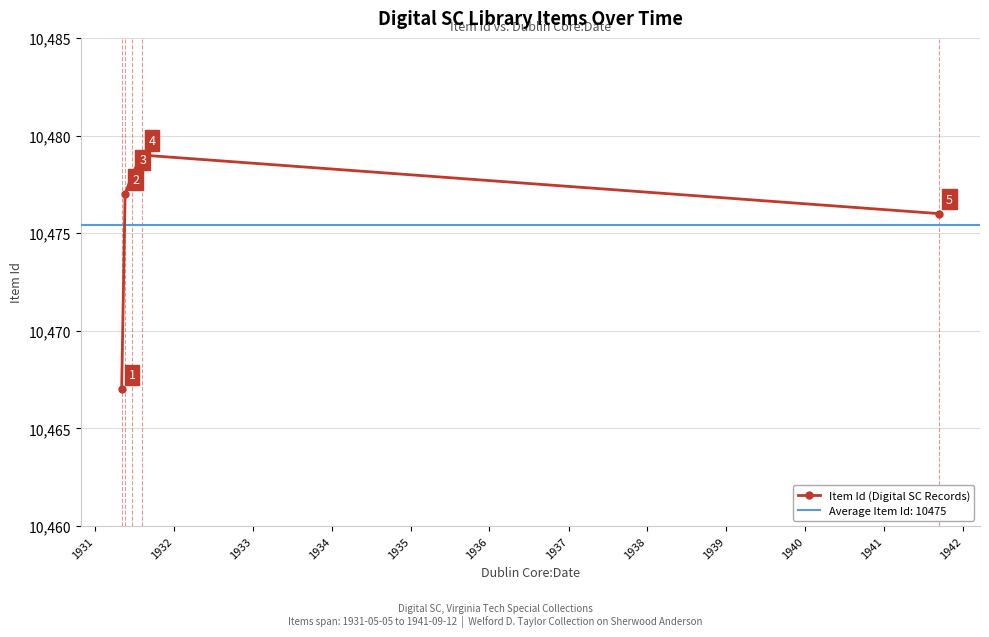

What is the highest value of the Item Id (Digital SC Records) series?

10479